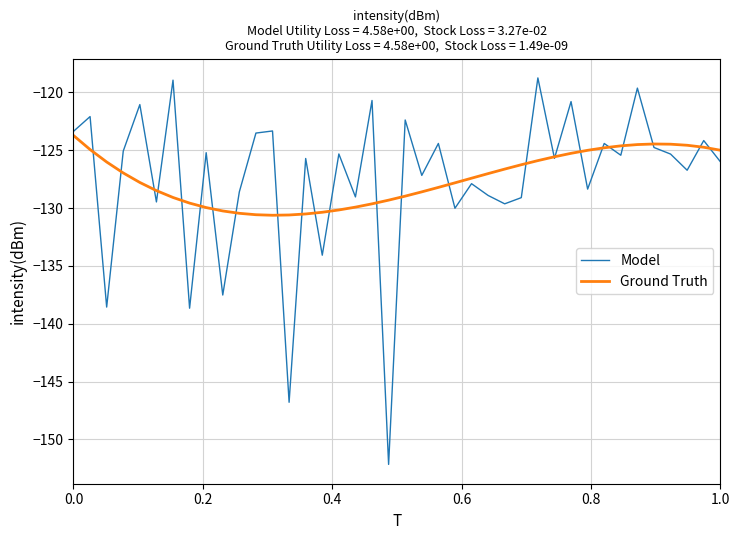

What is the smallest value displayed?

-152.2